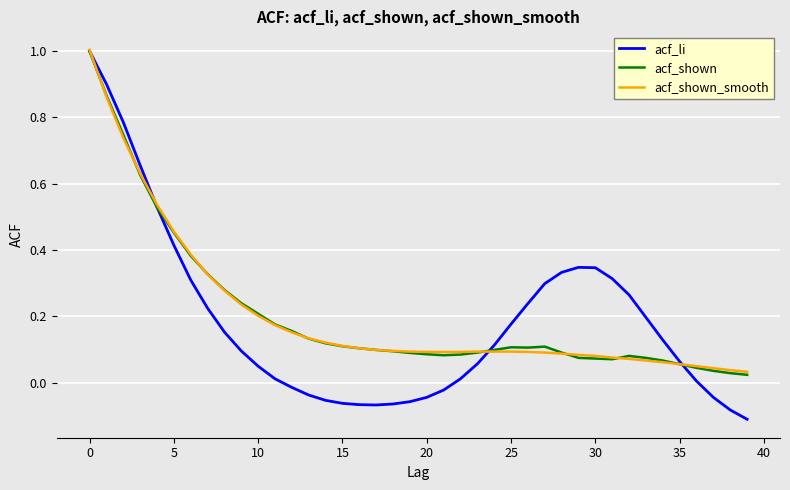

Which series has the largest range (max minus min)?

acf_li